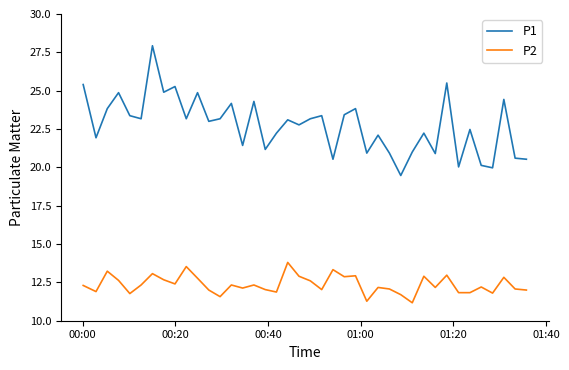

True or false: P2 and P1 cross at least once.

False